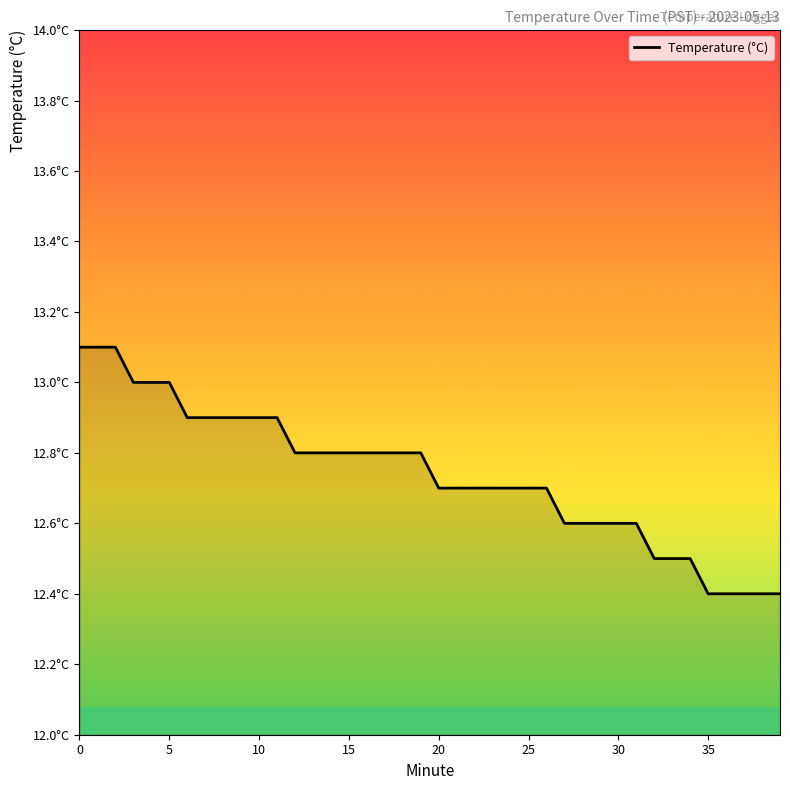

Does the chart have visible grid lines?

No